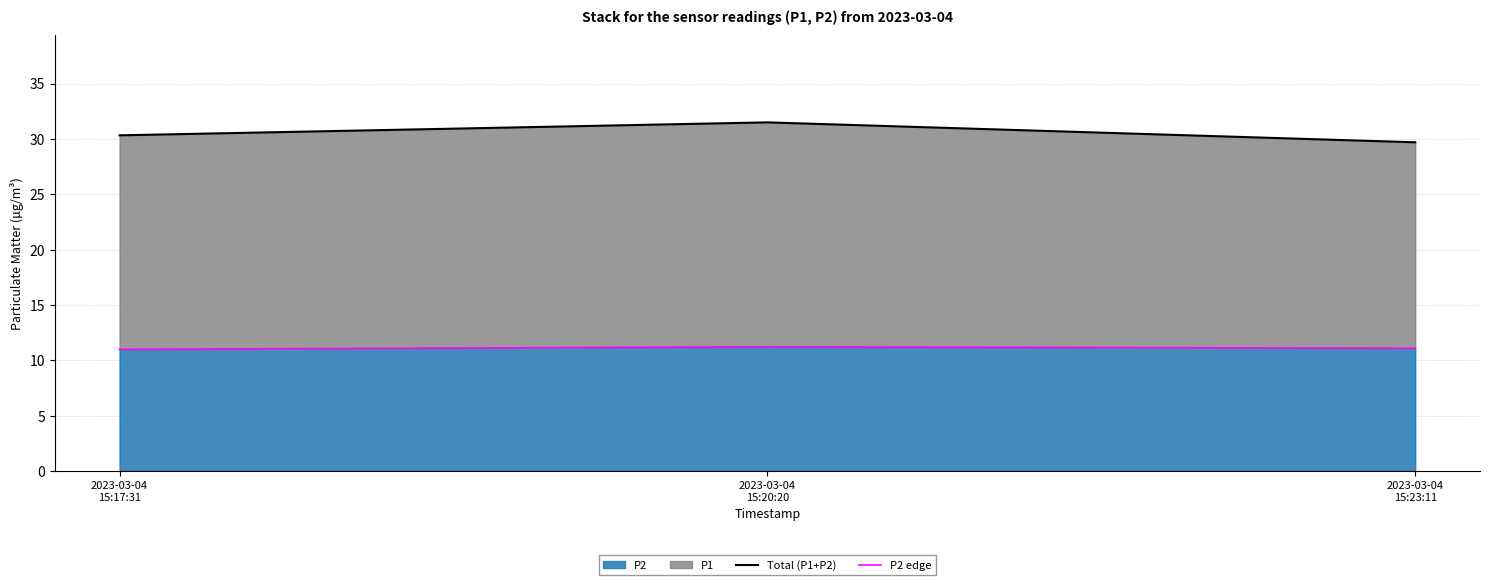

What is the difference between the maximum and minimum values in the Total (P1+P2) series?

1.8